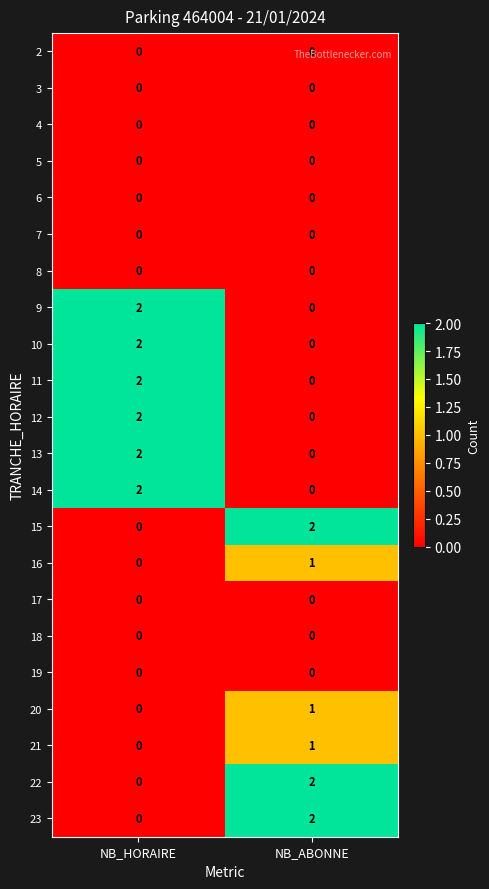

What is the total value across all series at NB_HORAIRE?

12